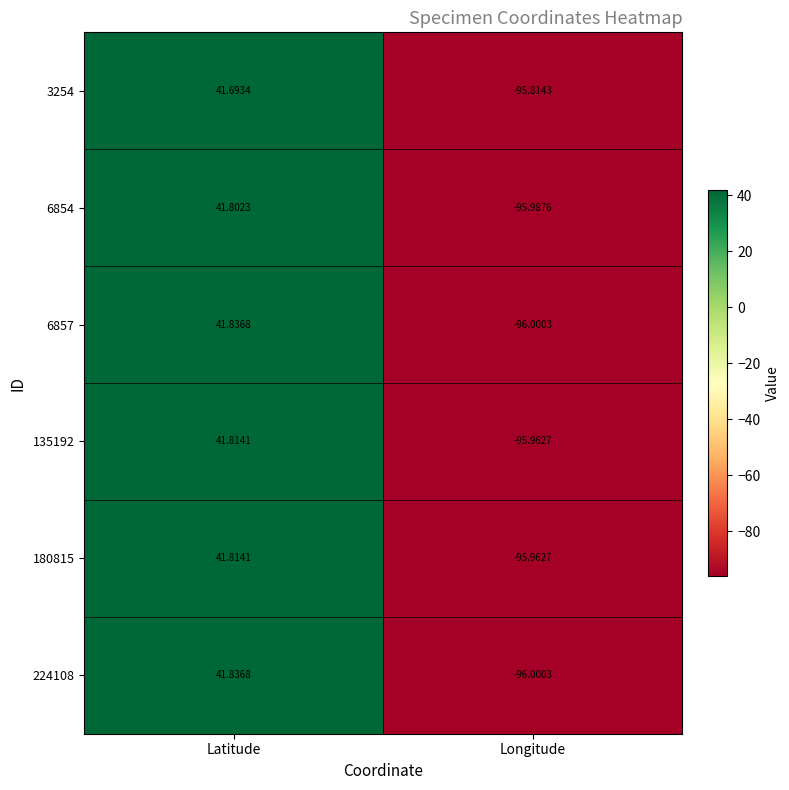

Is the value of 6854 at Longitude greater than the value of 224108 at Longitude?

Yes